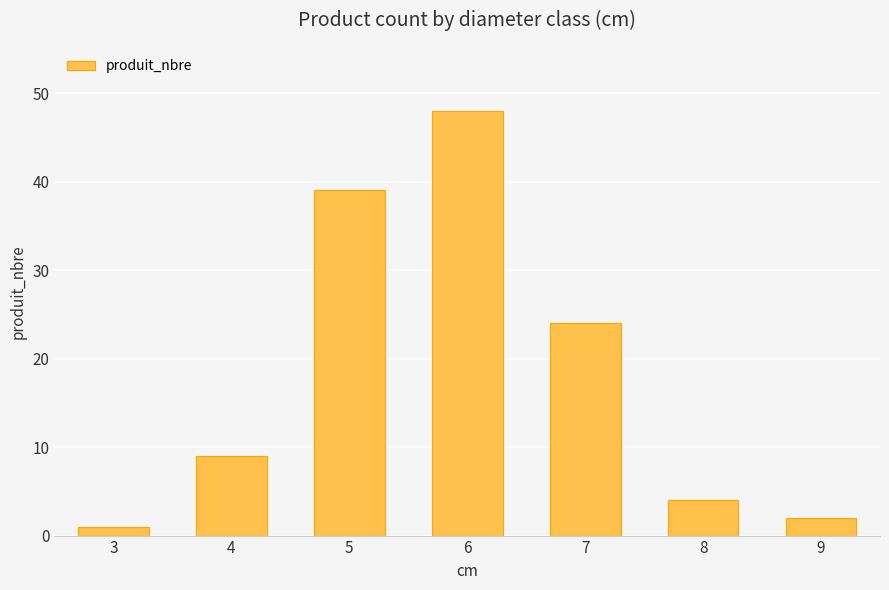

What is the change in value from 3 to 6?

+47